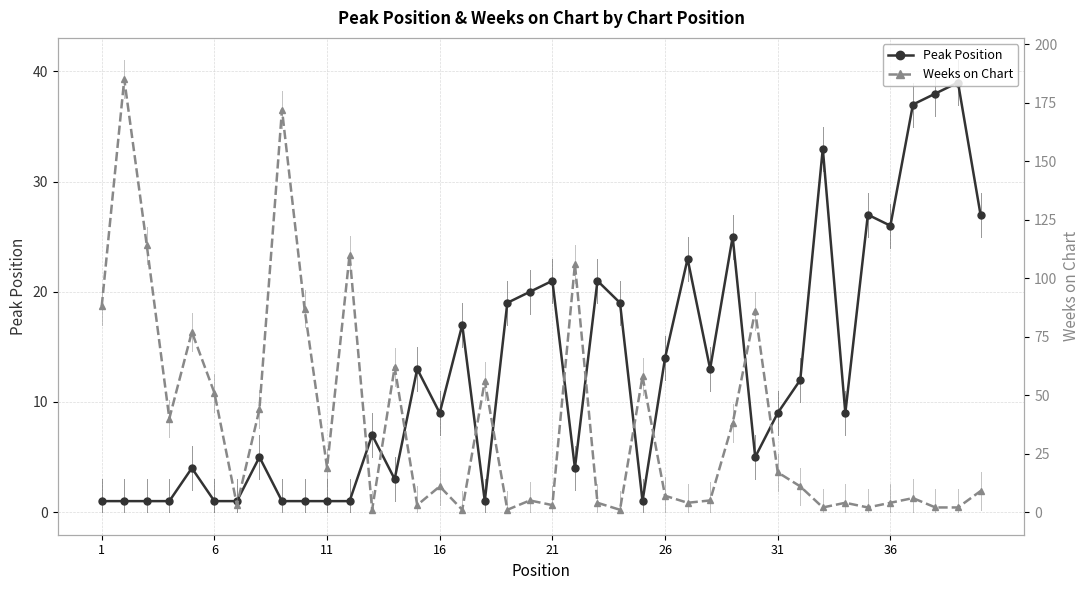

How many data points in Peak Position are above 9?

19